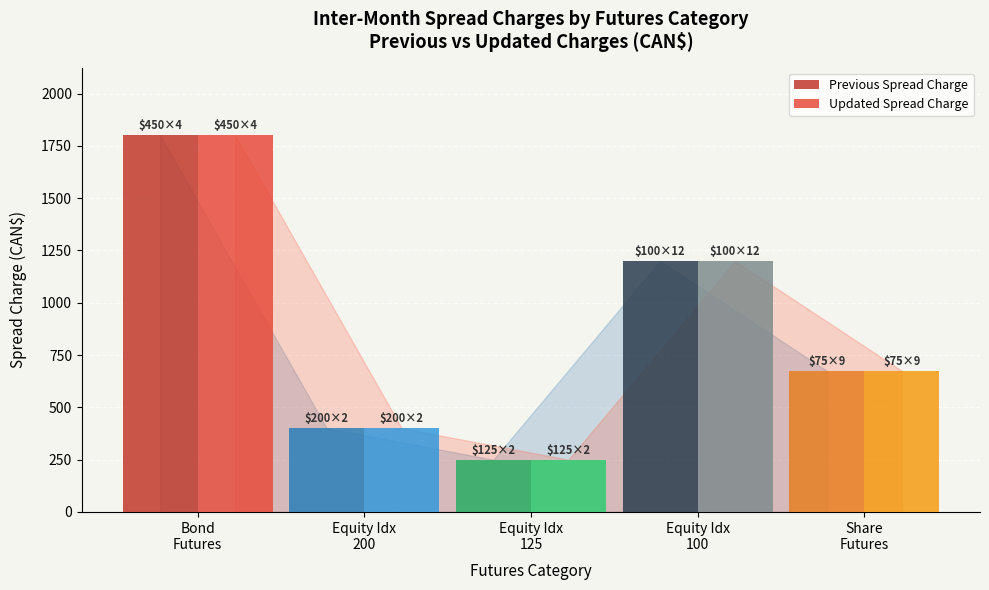

What is the highest value of the Updated Spread Charge series?

1800